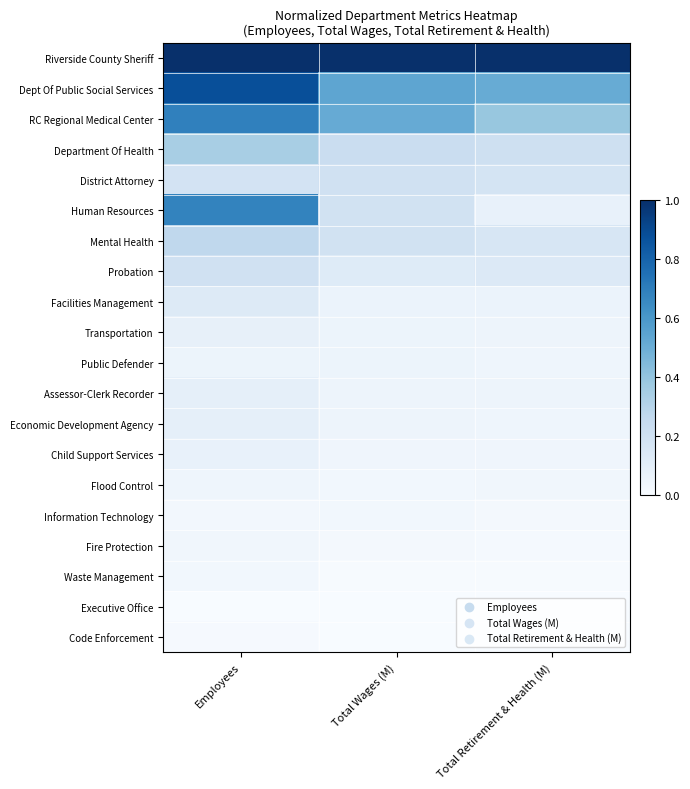

At Total Wages (M), list the series in order from largest to smallest.

Riverside County Sheriff, Dept Of Public Social Services, RC Regional Medical Center, Department Of Health, District Attorney, Human Resources, Mental Health, Probation, Facilities Management, Transportation, Public Defender, Assessor-Clerk Recorder, Economic Development Agency, Child Support Services, Flood Control, Information Technology, Fire Protection, Waste Management, Executive Office, Code Enforcement